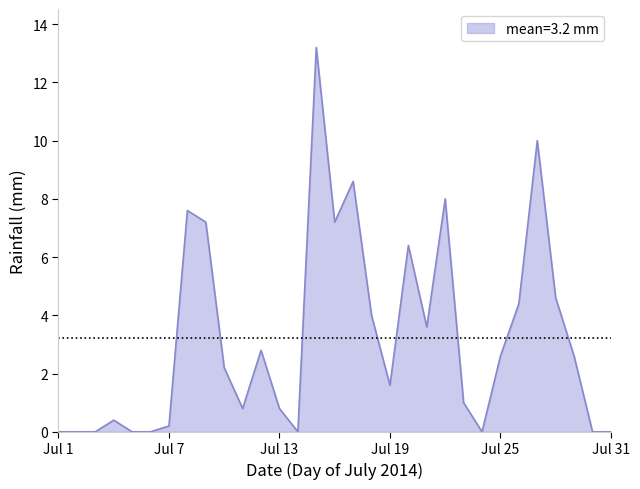

What is the difference between the maximum and minimum values?

13.2